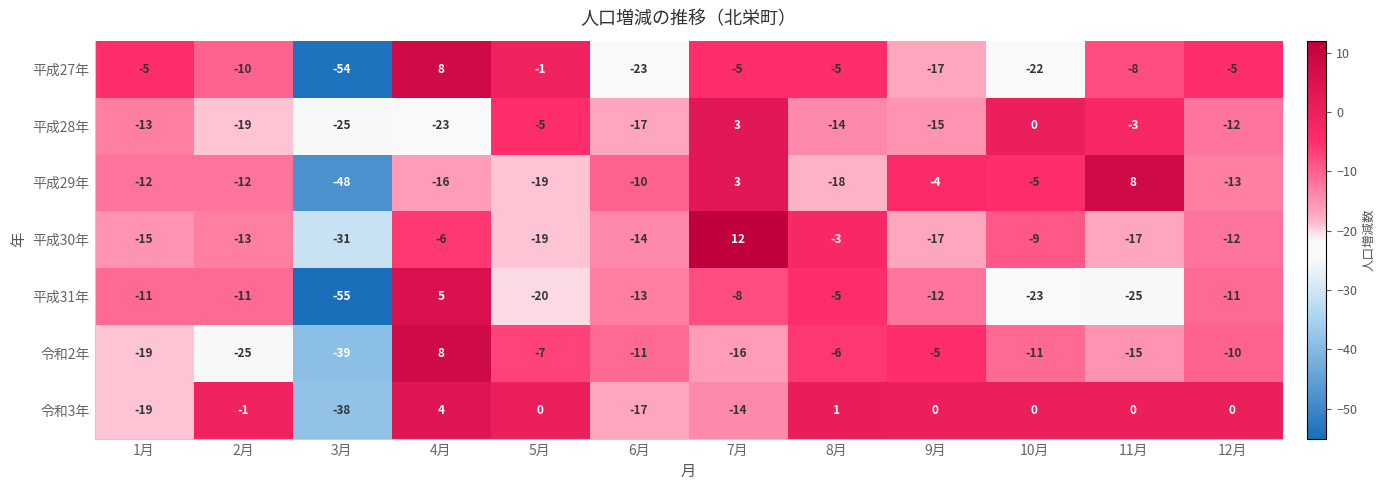

Which series has the widest spread of values?

平成27年